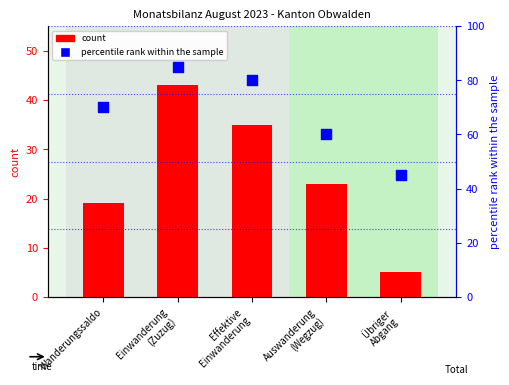

What is the total value across all series at Übriger
Abgang?

50